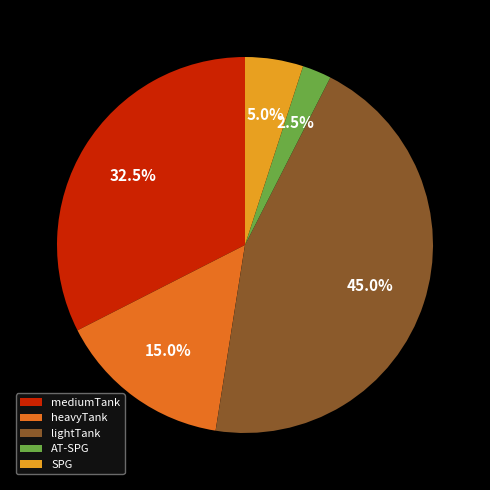

Is there a majority slice in this chart?

No